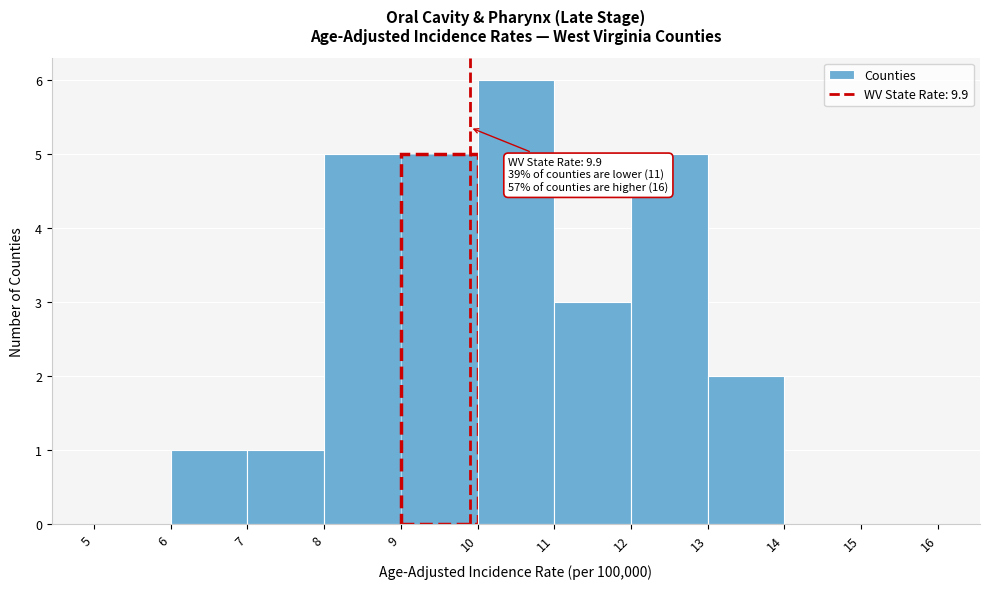

Over which range of the x-axis is the bar tallest?

10 to 11